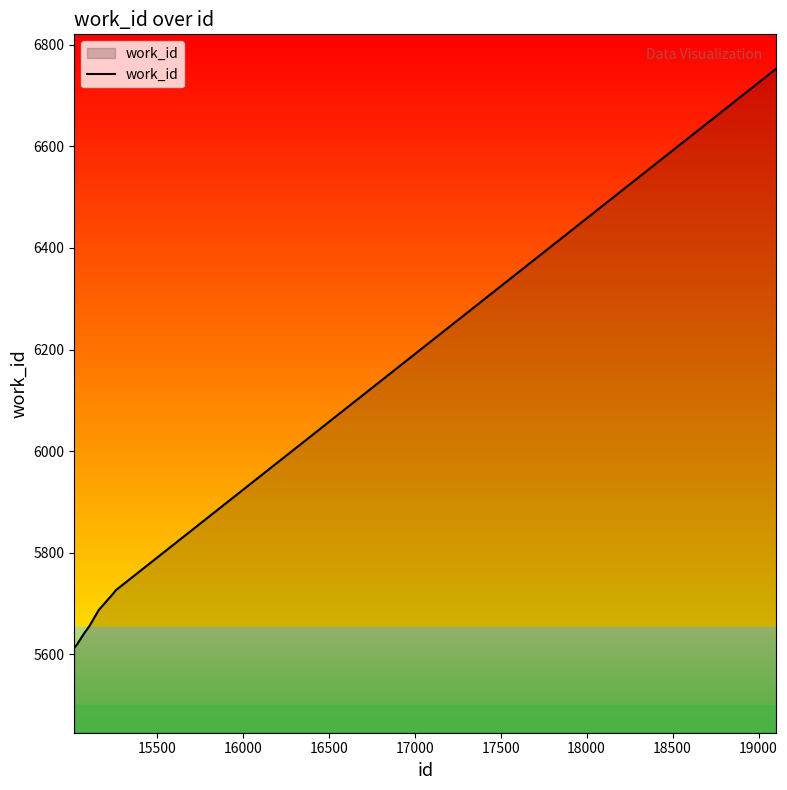

What is the minimum value shown in the chart?

5614